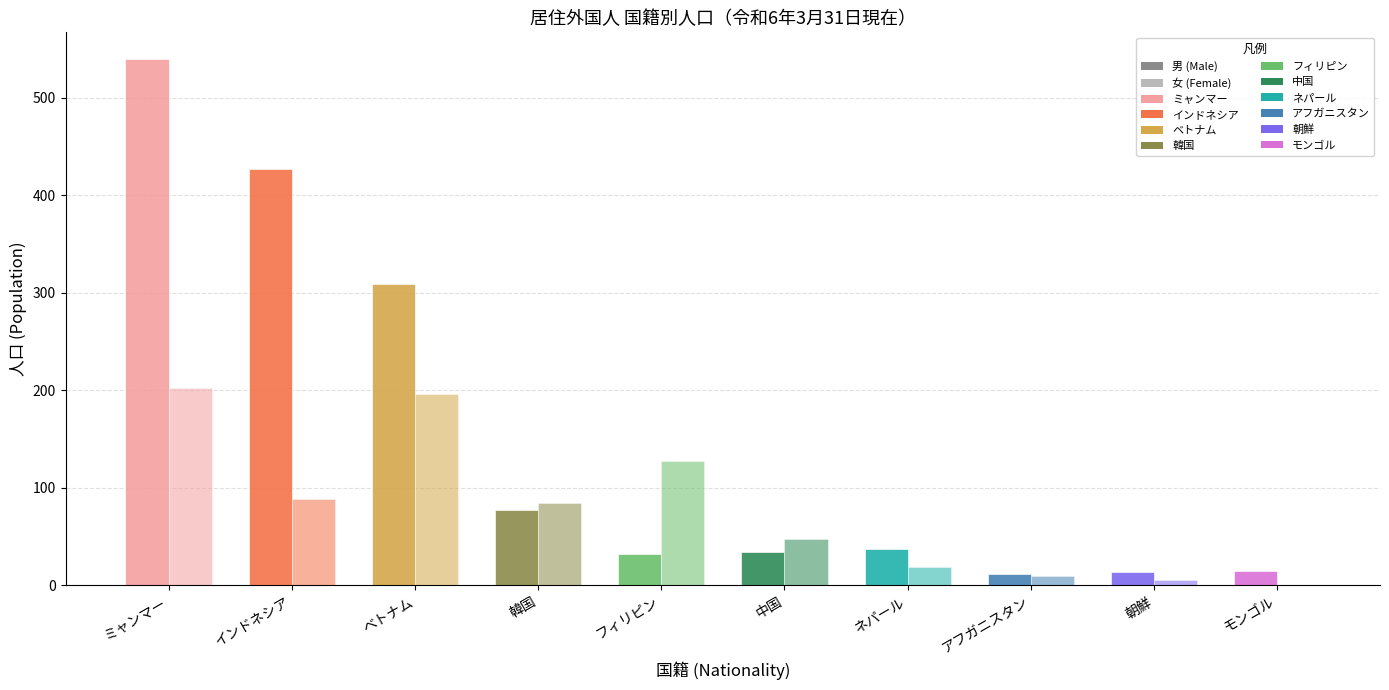

How many bars are there in total?

20